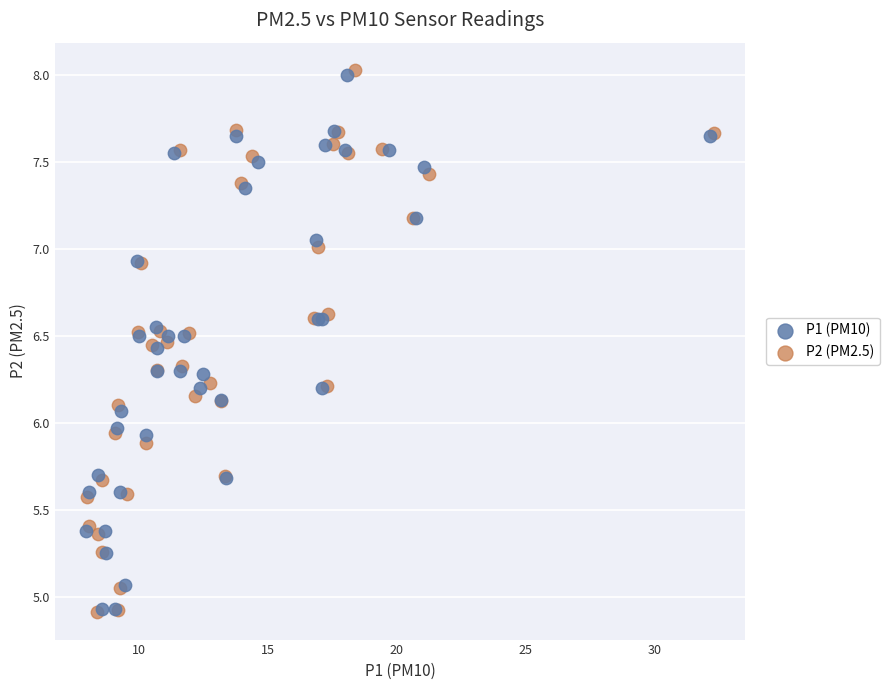

What are all the series names shown in the legend?

P1 (PM10), P2 (PM2.5)